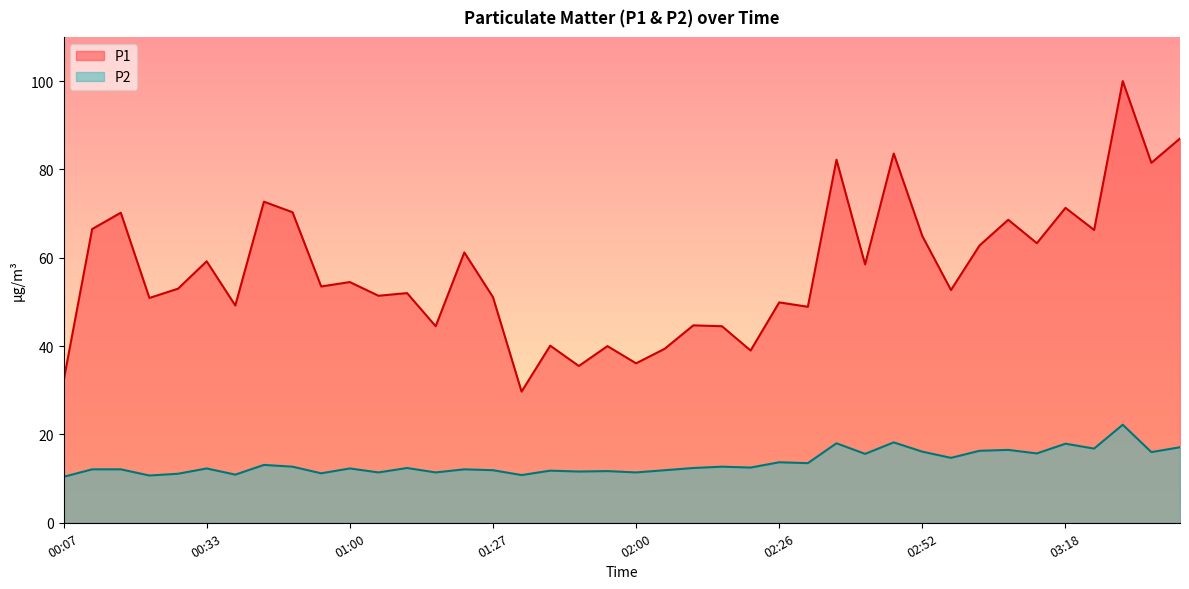

Reading right to left, list all the values displayed in this chart.

P1: 03:39=87.0	03:34=81.5	03:29=100.0	03:23=66.3	03:18=71.3	03:13=63.3	03:08=68.6	03:03=62.8	02:58=52.7	02:52=64.9	02:47=83.6	02:42=58.5	02:36=82.2	02:31=48.9	02:26=49.9	02:21=39.0	02:15=44.5	02:10=44.7	02:05=39.4	02:00=36.1	01:55=40.0	01:49=35.5	01:38=40.1	01:33=29.7	01:27=51.1	01:22=61.2	01:17=44.5	01:11=52.0	01:06=51.4	01:00=54.5	00:55=53.5	00:49=70.3	00:44=72.7	00:39=49.2	00:33=59.2	00:28=53.0	00:23=50.9	00:17=70.2	00:12=66.5	00:07=32.1
P2: 03:39=17.1	03:34=16.0	03:29=22.2	03:23=16.8	03:18=17.9	03:13=15.7	03:08=16.5	03:03=16.3	02:58=14.7	02:52=16.1	02:47=18.2	02:42=15.6	02:36=18.0	02:31=13.5	02:26=13.7	02:21=12.5	02:15=12.7	02:10=12.4	02:05=11.9	02:00=11.4	01:55=11.7	01:49=11.6	01:38=11.8	01:33=10.8	01:27=11.9	01:22=12.1	01:17=11.4	01:11=12.4	01:06=11.4	01:00=12.3	00:55=11.2	00:49=12.7	00:44=13.1	00:39=10.9	00:33=12.3	00:28=11.1	00:23=10.7	00:17=12.1	00:12=12.1	00:07=10.4